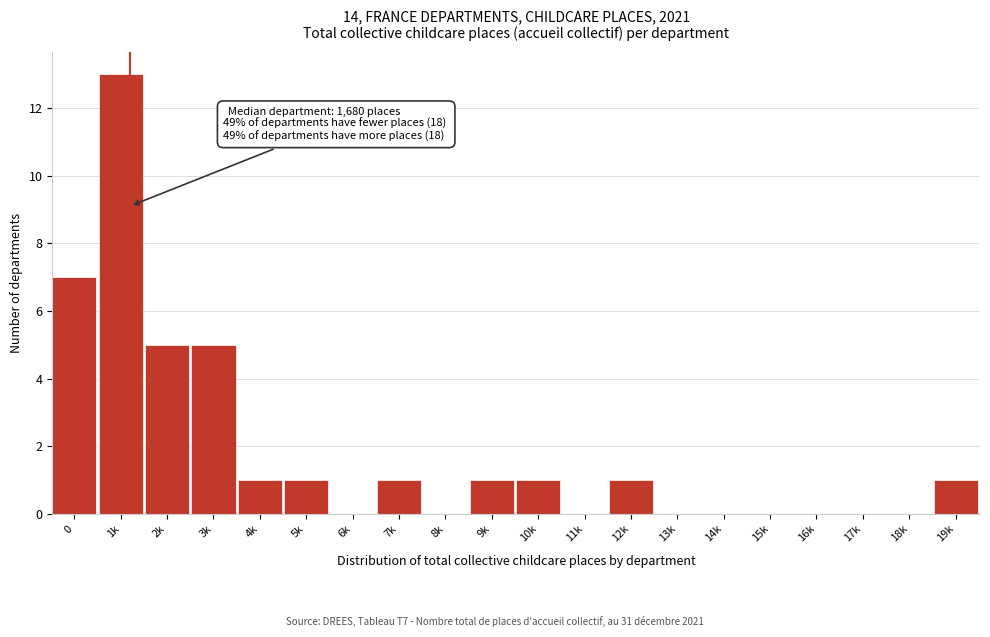

Reading right to left, what are all the values shown in this chart?

19k=1	18k=0	17k=0	16k=0	15k=0	14k=0	13k=0	12k=1	11k=0	10k=1	9k=1	8k=0	7k=1	6k=0	5k=1	4k=1	3k=5	2k=5	1k=13	0=7